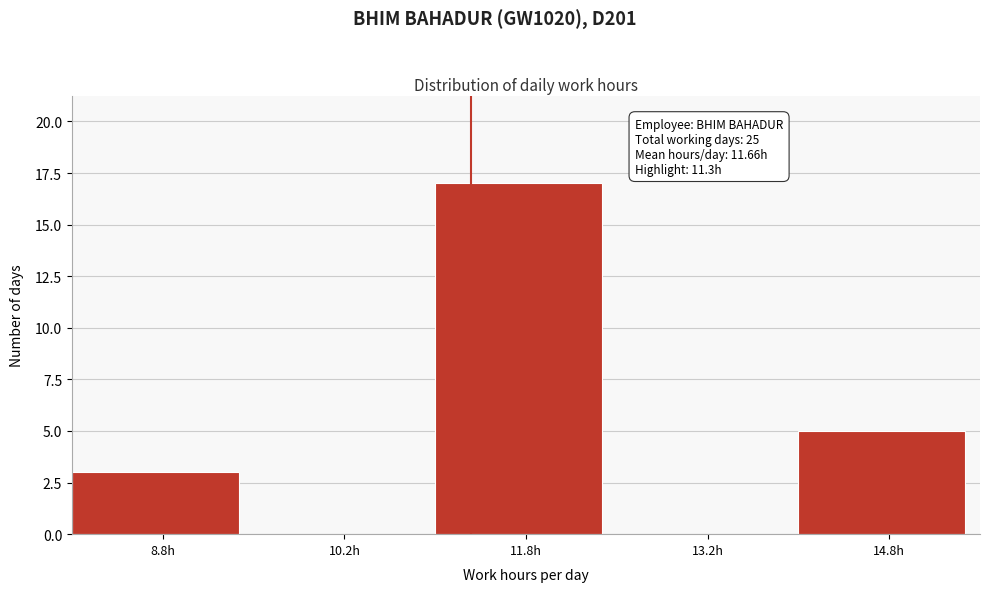

Which range on the x-axis has the tallest bar?

11.0 to 12.5